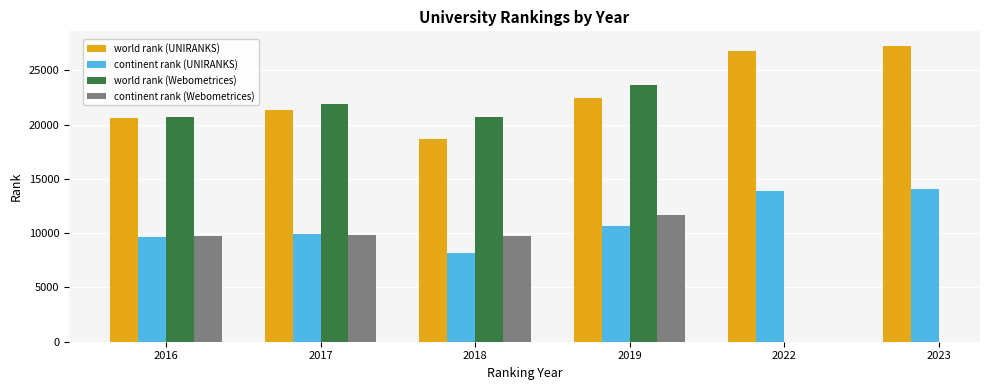

List the labels in order of continent rank (UNIRANKS) value, largest first.

2023, 2022, 2019, 2017, 2016, 2018